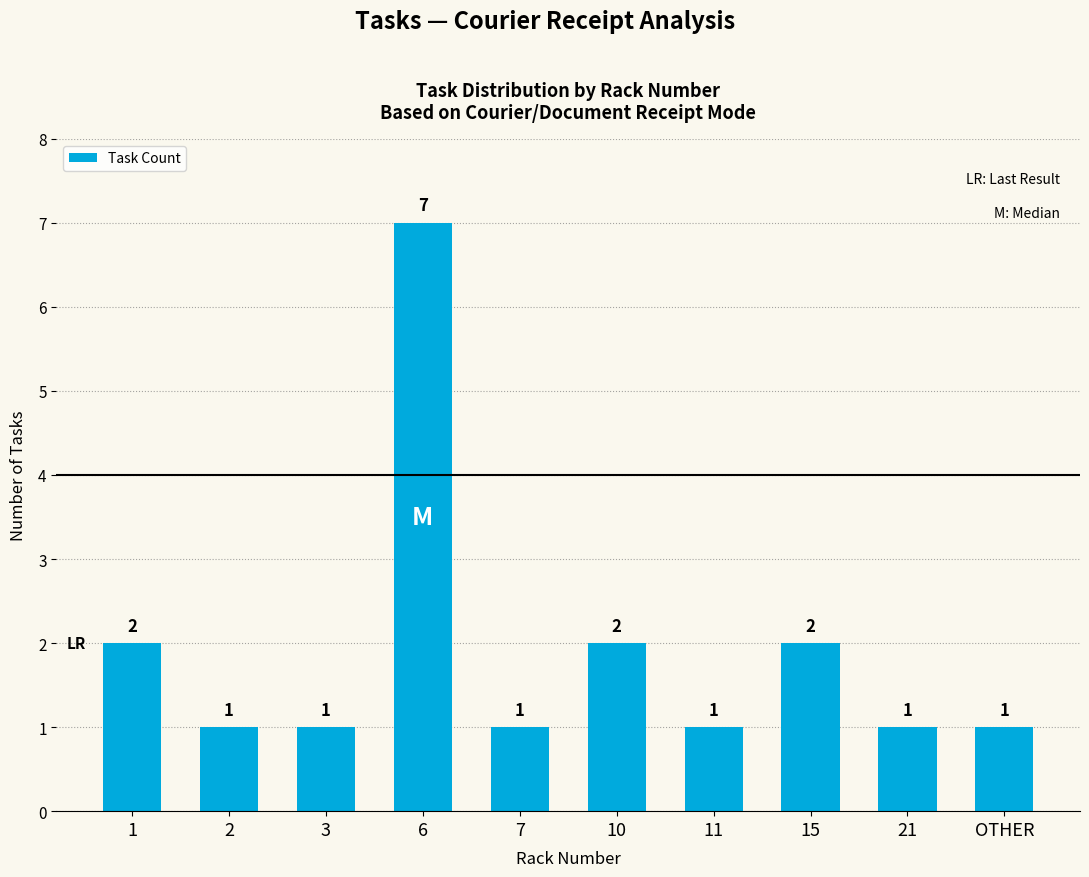

Count the values in the range 1 to 2.

9